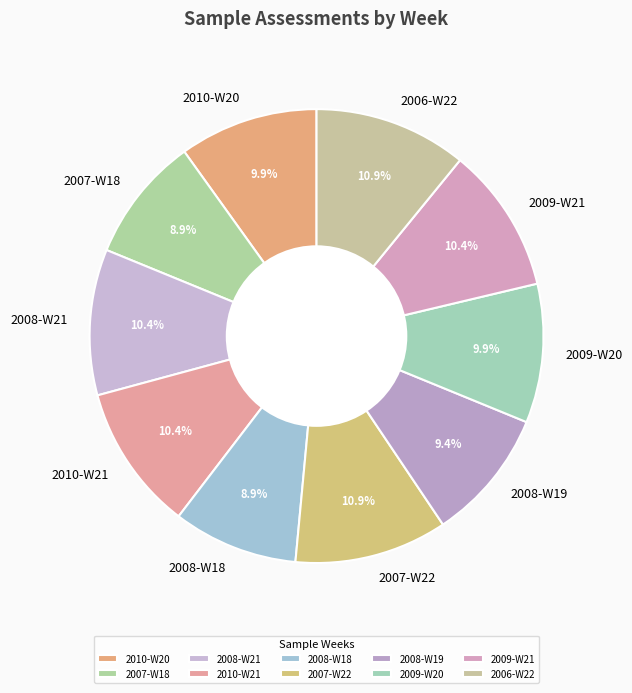

To the nearest percent, what percentage of the pie is 2006-W22?

11%